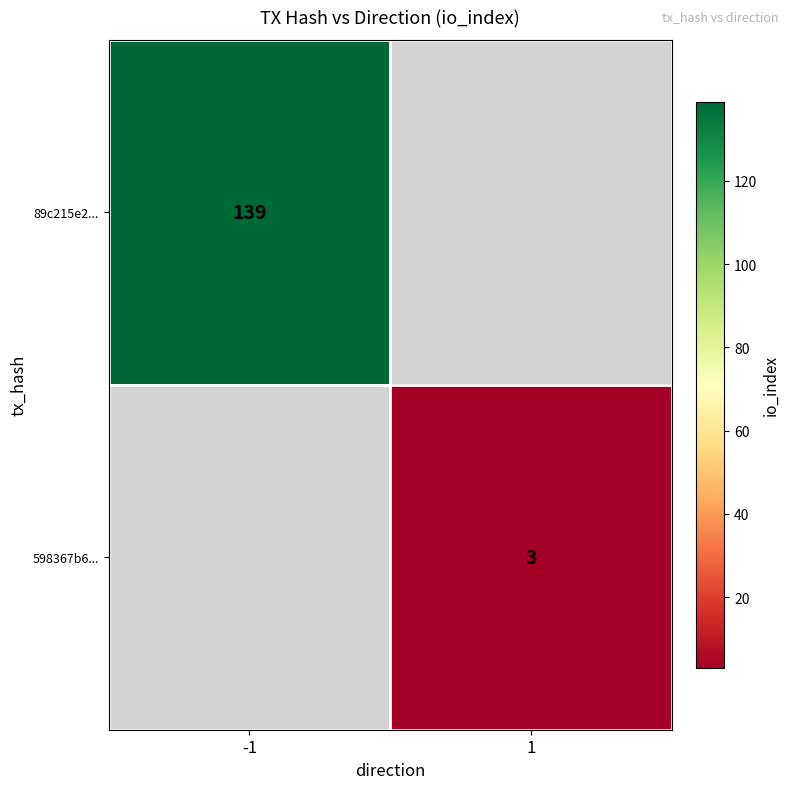

True or false: 598367b6... has a value of 1.5 at 1.

False